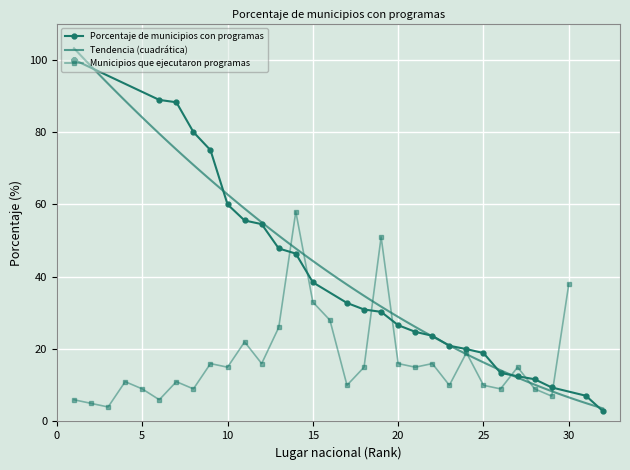

How many data points are above 38?

15